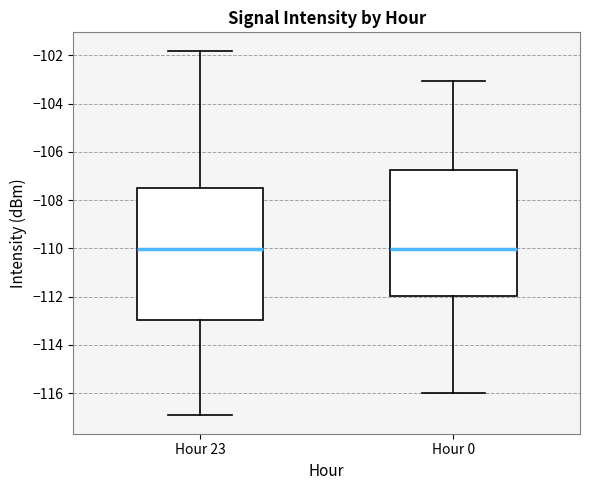

Which box is the tallest, from its lower edge to its upper edge?

Hour 23